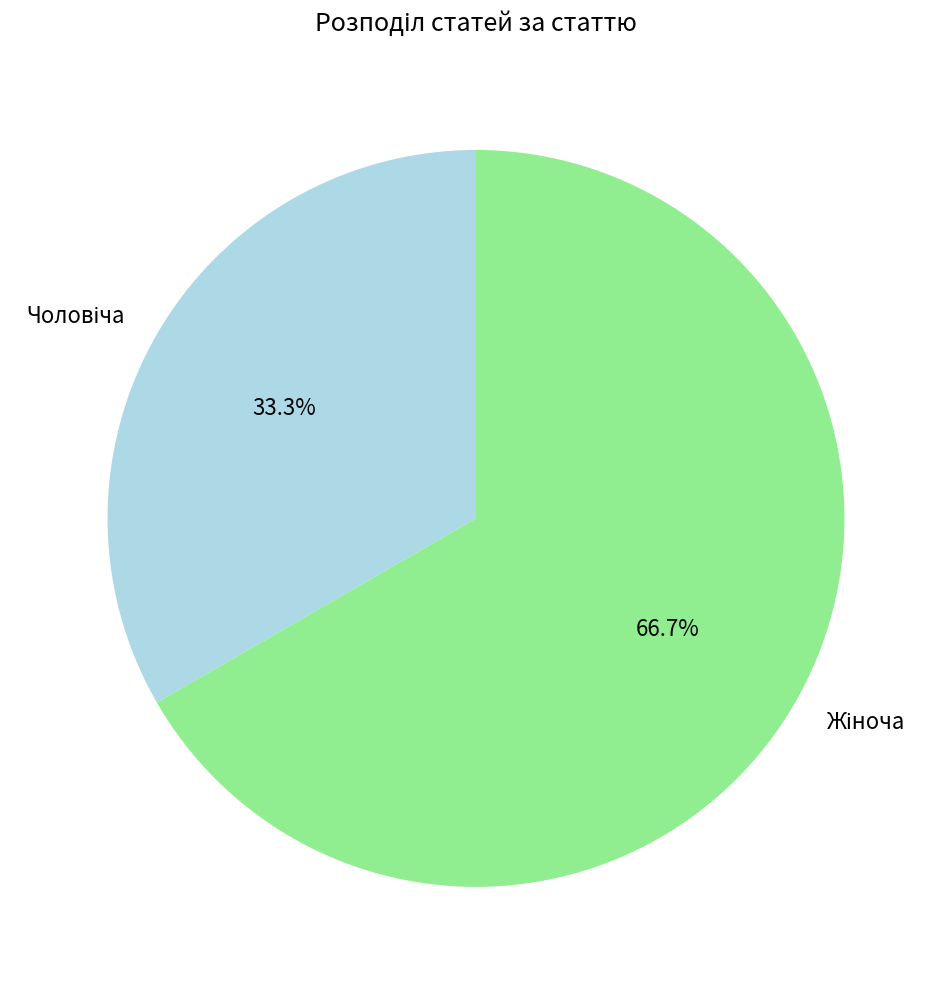

Is there any slice that represents more than half of the pie?

Yes